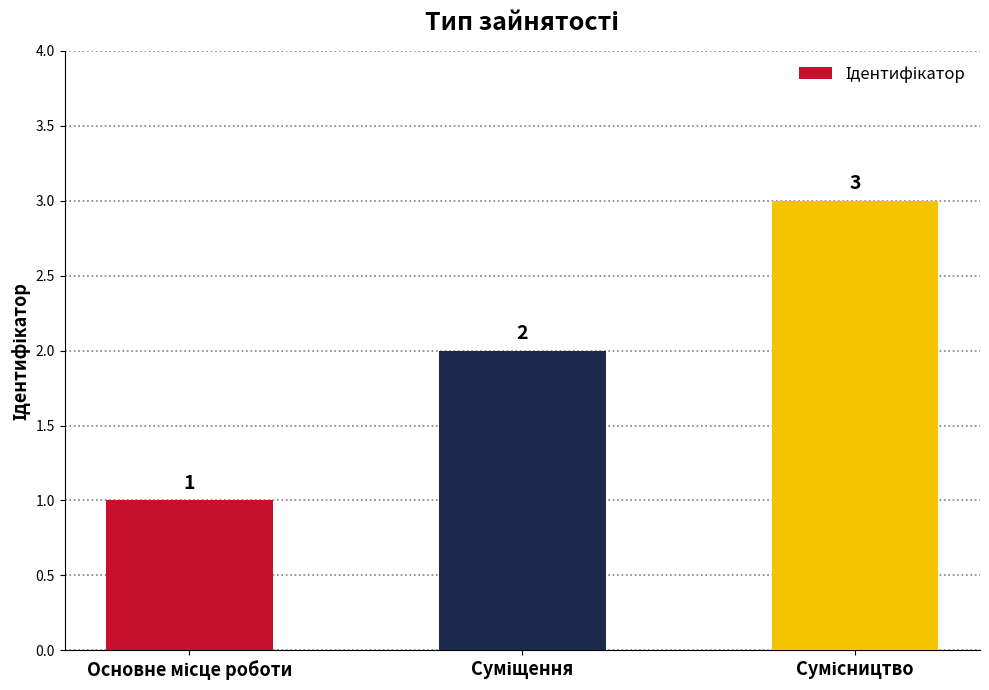

What is the value of the 1st bar from the left?

1